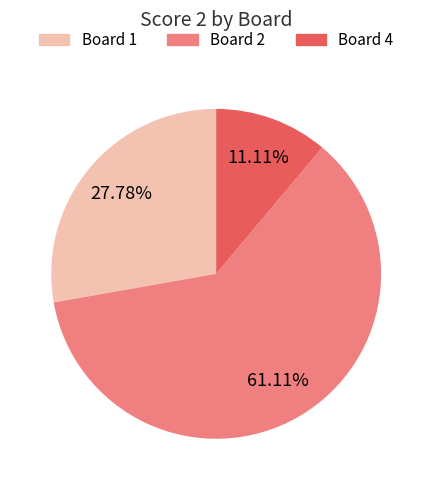

Is there any slice that represents more than half of the pie?

Yes